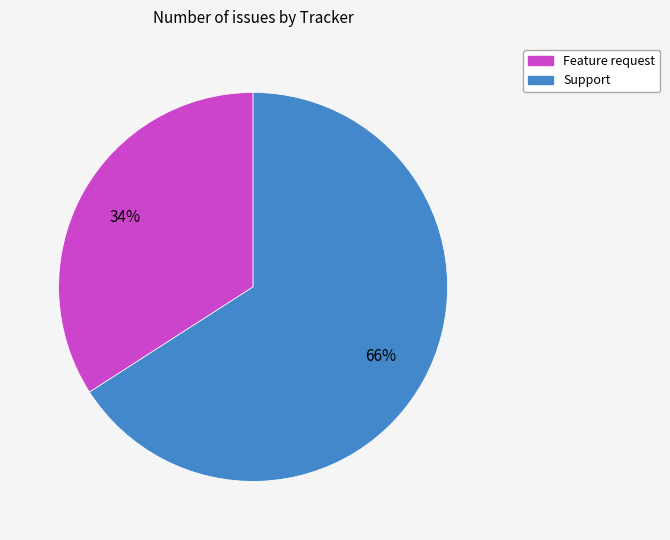

Count the number of slices in the pie.

2